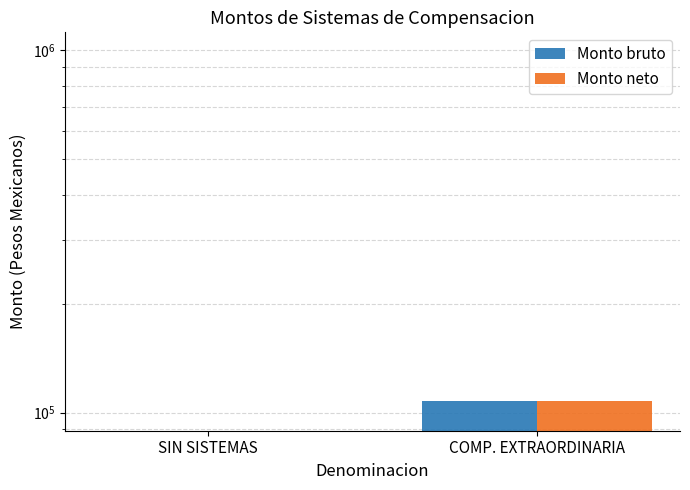

What is the sum of all Monto neto values?

107339.7